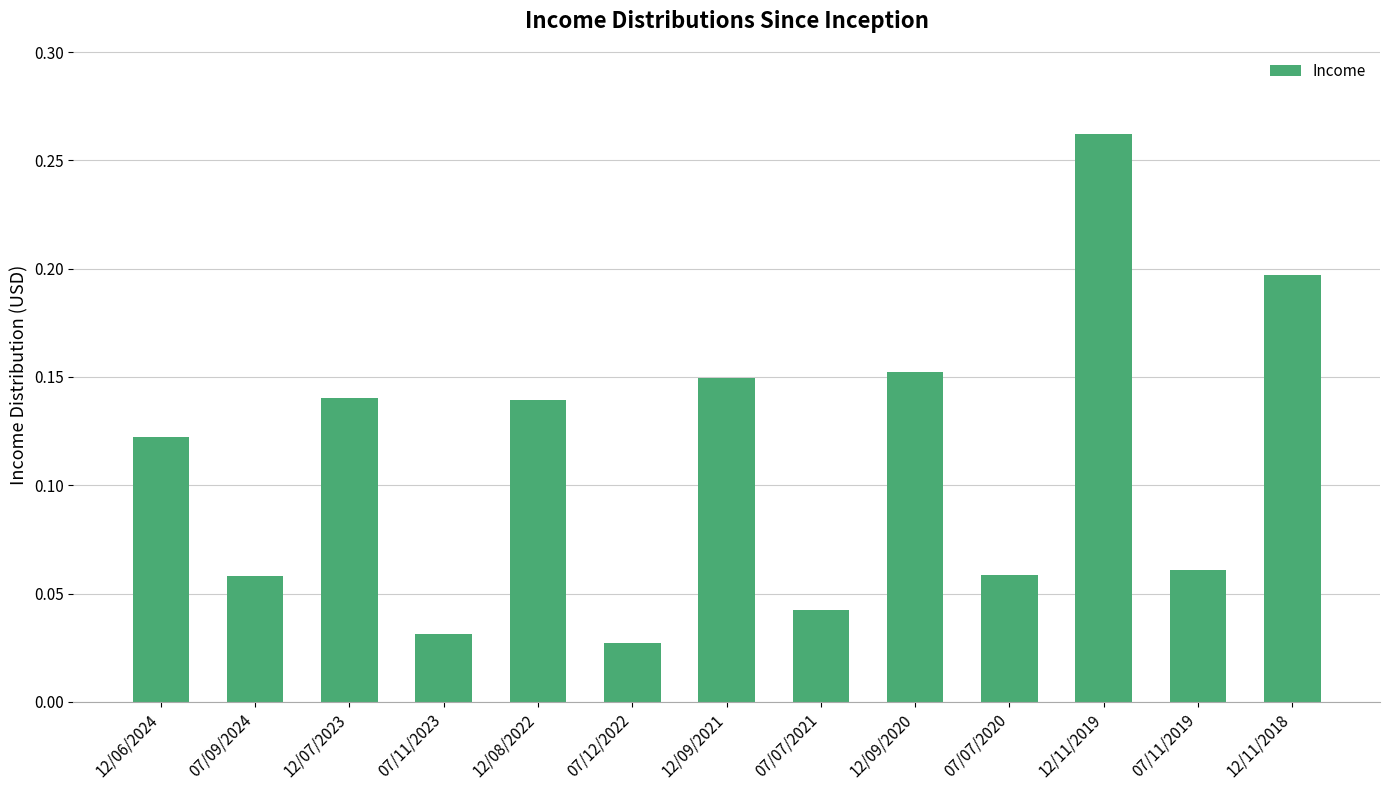

Is it true that the value at 12/11/2018 is 0.1?

False